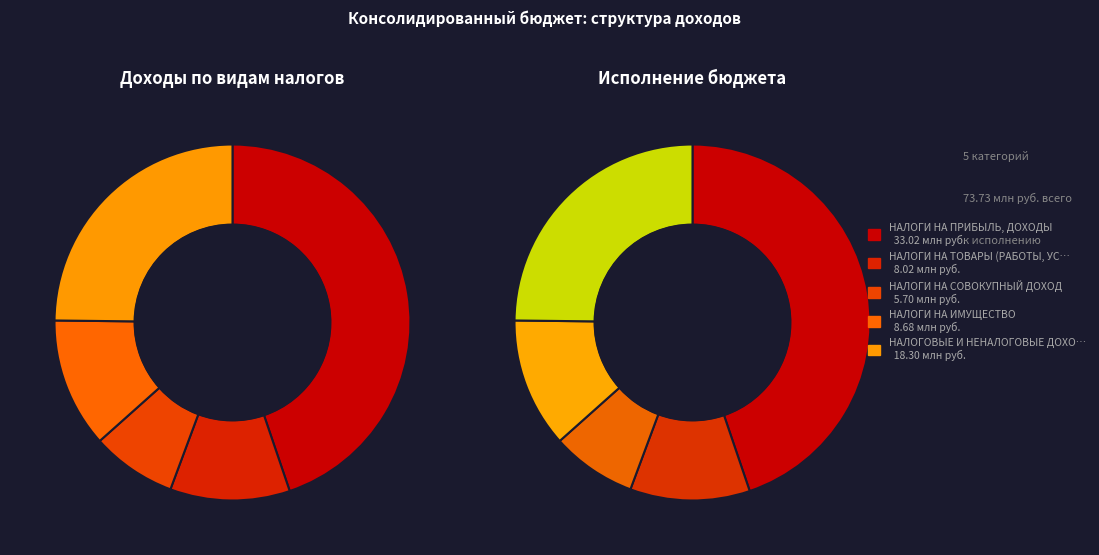

Which category has the smallest portion of the pie?

НАЛОГИ НА СОВОКУПНЫЙ ДОХОД